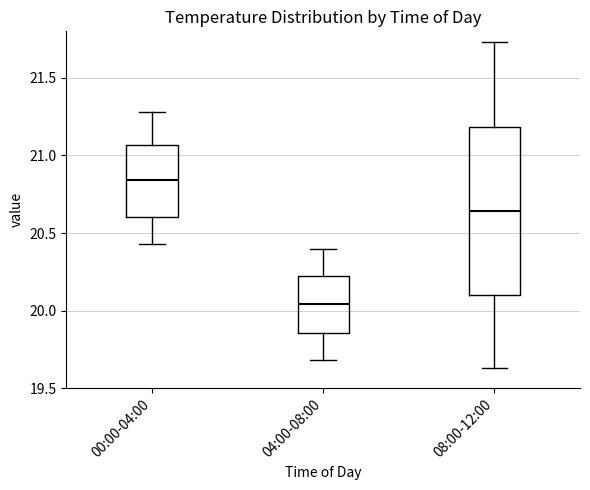

Which box has the lowest median line?

04:00-08:00